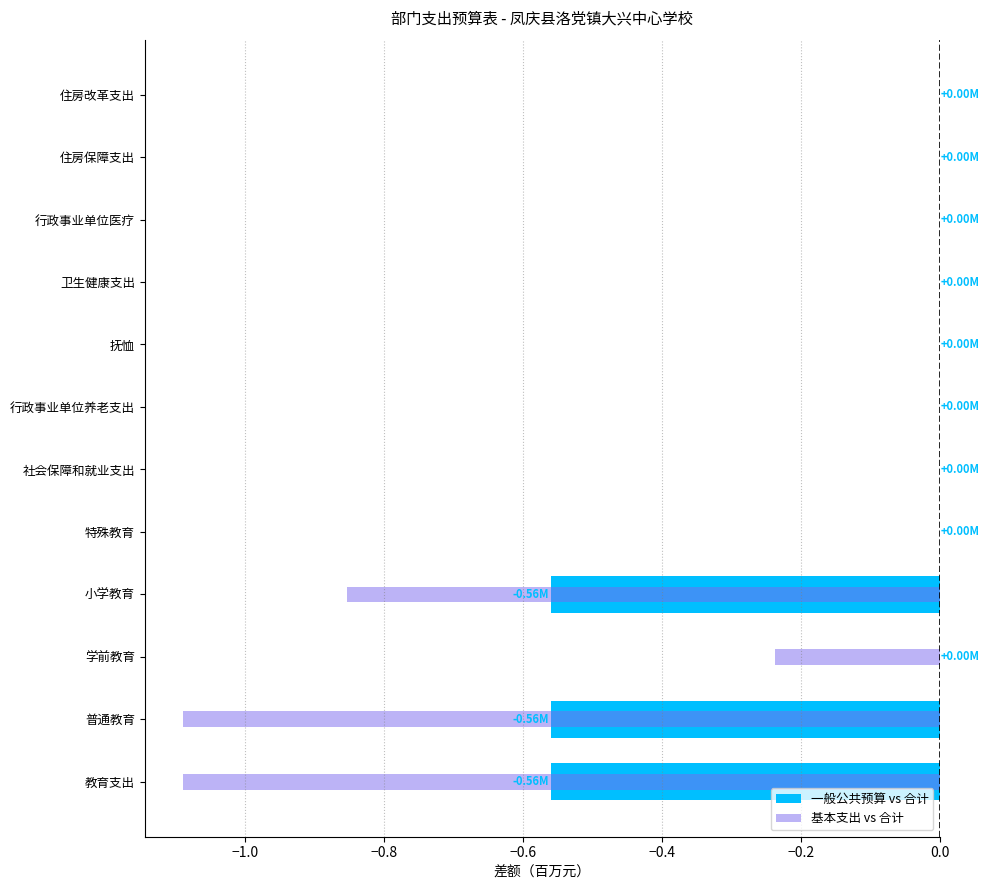

Which has a higher value, 教育支出 or 住房保障支出?

住房保障支出